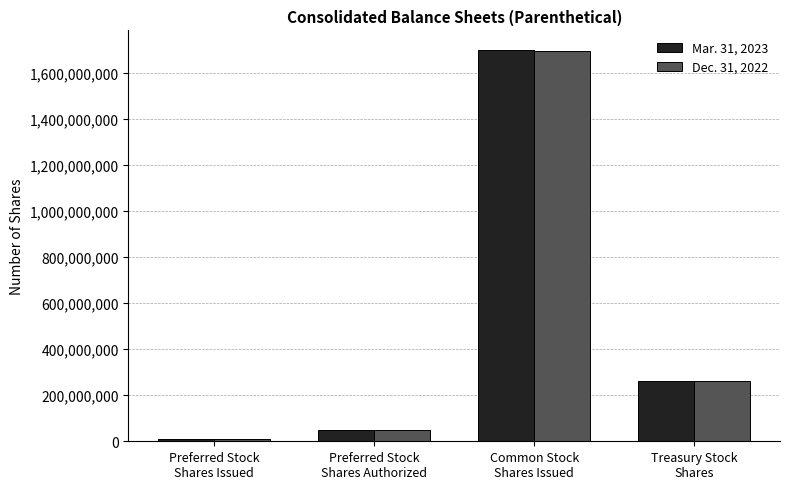

What is the greatest value displayed?

1700828873